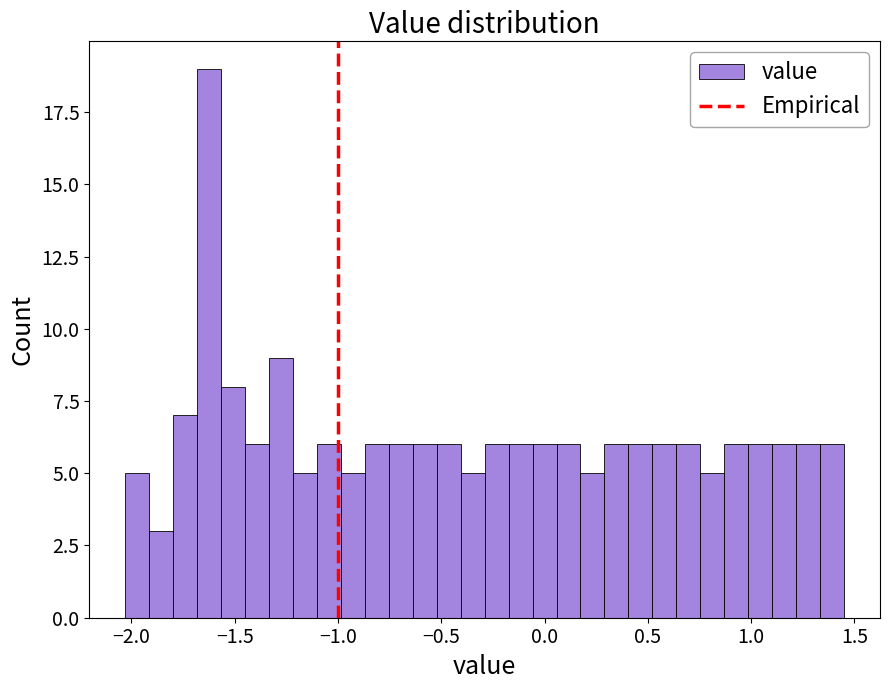

Around what value on the x-axis is the tallest bar? Give the approximate position of its centre, as read against the axis.

-1.60